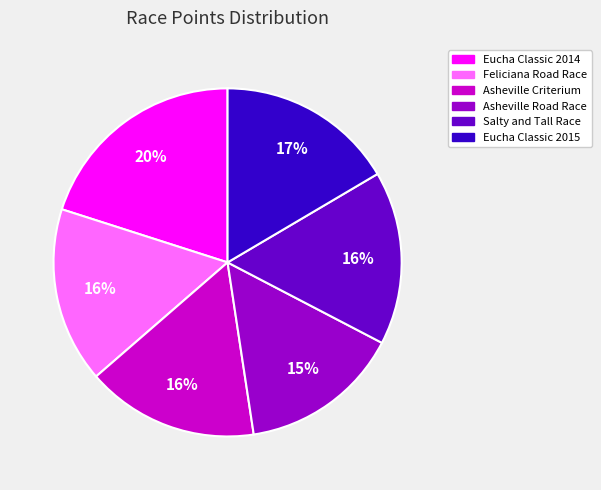

To the nearest percent, what is the average slice percentage?

17%